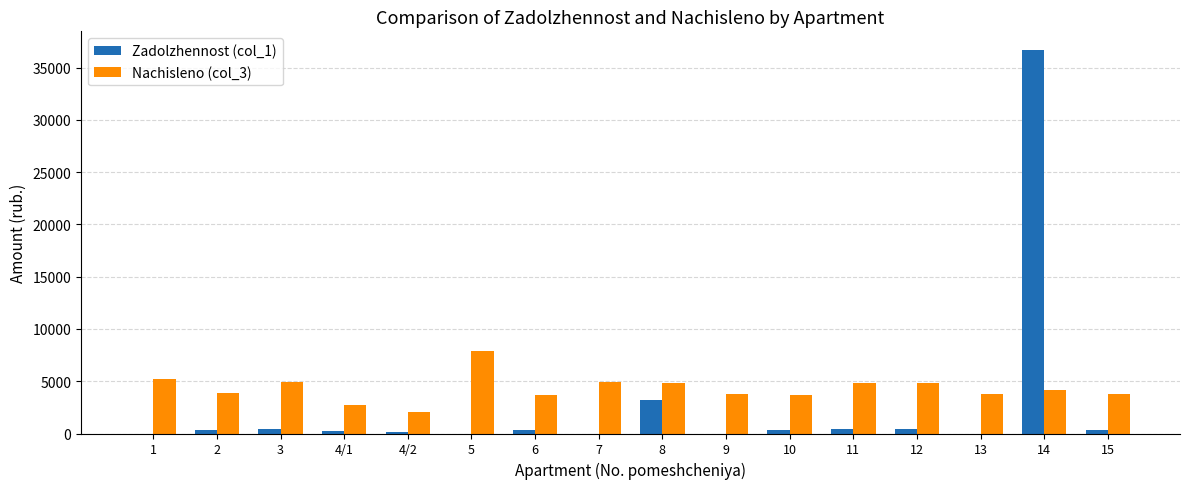

Which category has the highest value in the Nachisleno (col_3) series?

5